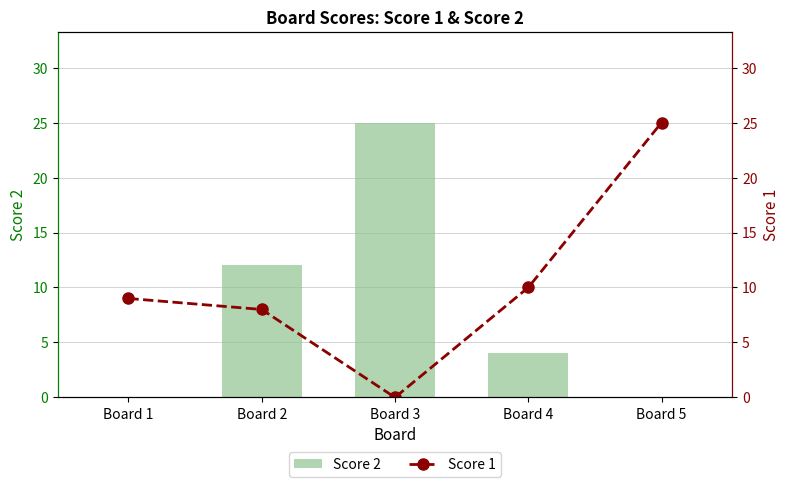

What is the difference between the maximum and minimum values in the Score 1 series?

25